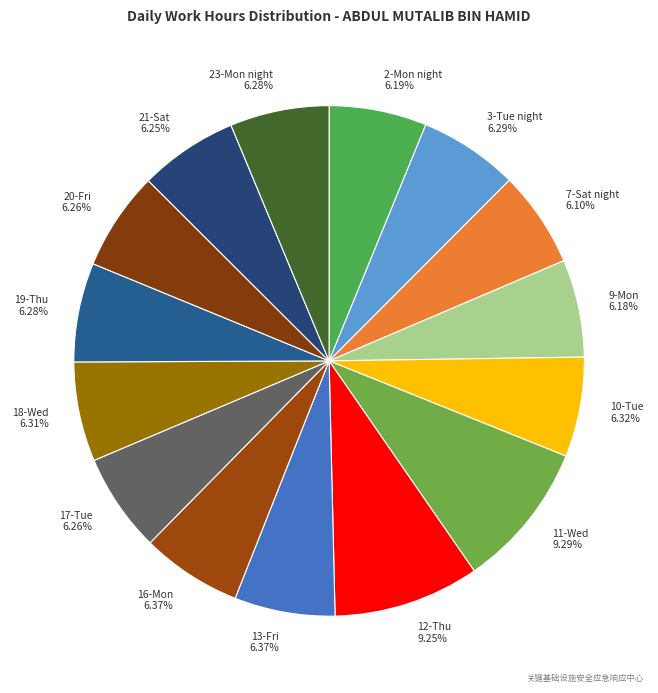

Is 16-Mon 6.37% the majority of the pie?

No